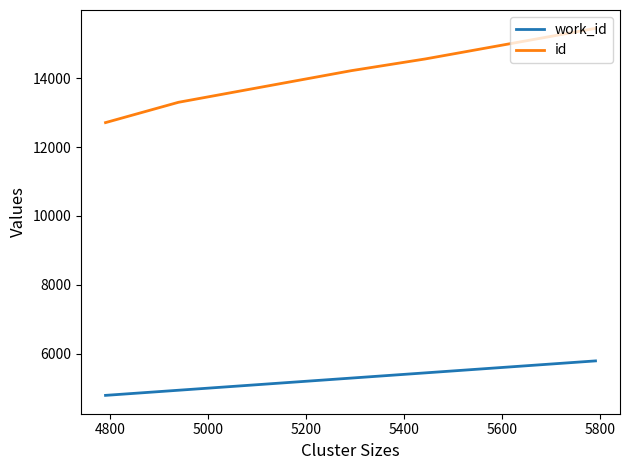

Which series has the largest range (max minus min)?

id